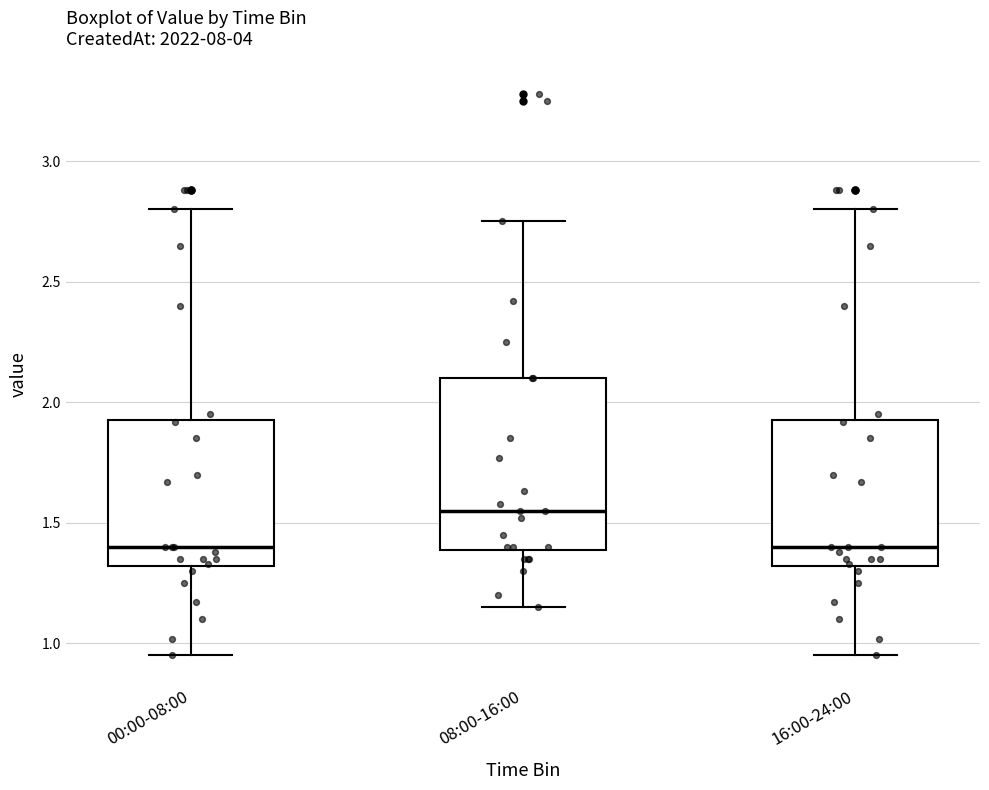

Reading left to right, transcribe this box plot: for each box, give where its median line is, the range the box spans, and where its two whiskers end, as read against the y-axis. The values are not printed on the chart, so give them approximately, as read against the axis.

00:00-08:00: median 1.40, box 1.30 to 1.95, whiskers 0.95 to 2.80
08:00-16:00: median 1.55, box 1.40 to 2.10, whiskers 1.15 to 2.75
16:00-24:00: median 1.40, box 1.30 to 1.95, whiskers 0.95 to 2.80